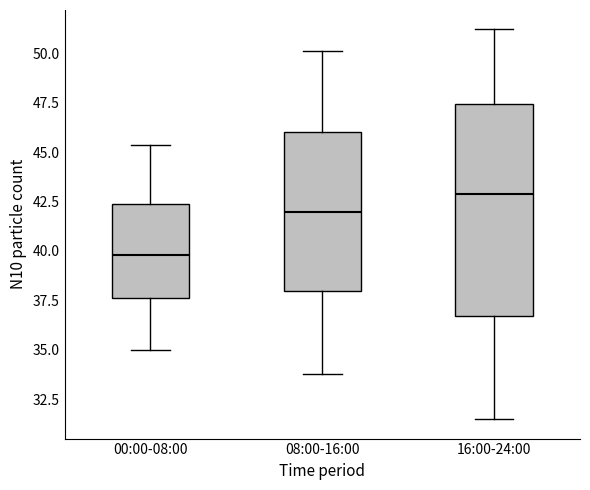

Which box has the highest median line?

16:00-24:00